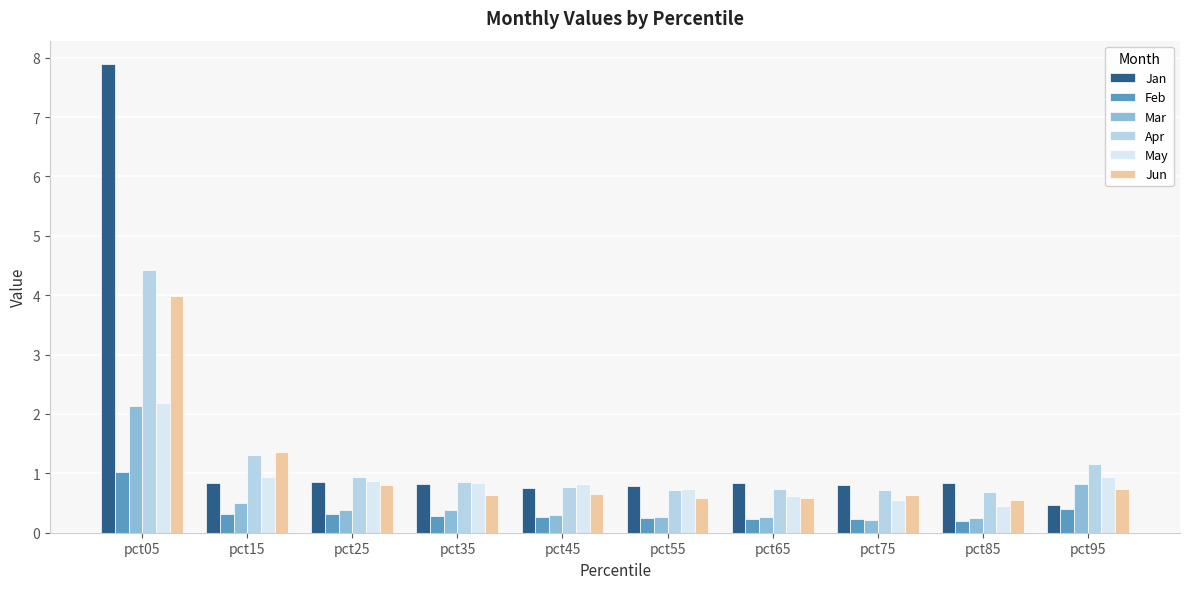

What is the highest value of the Feb series?

1.0